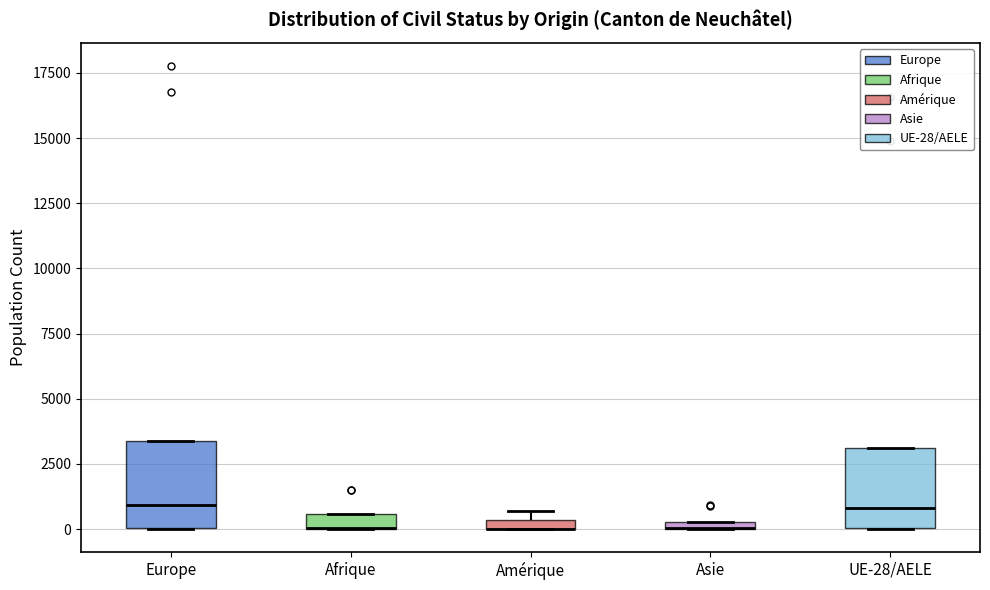

Where is the lower edge of the box for Amérique on the y-axis? The values are not printed on the chart, so give them approximately, as read against the axis.

0